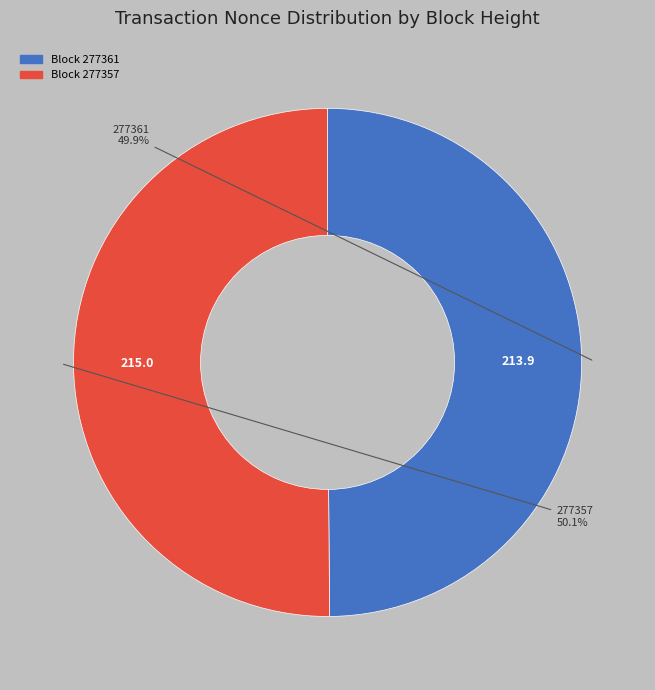

How many slices are in this pie chart?

2